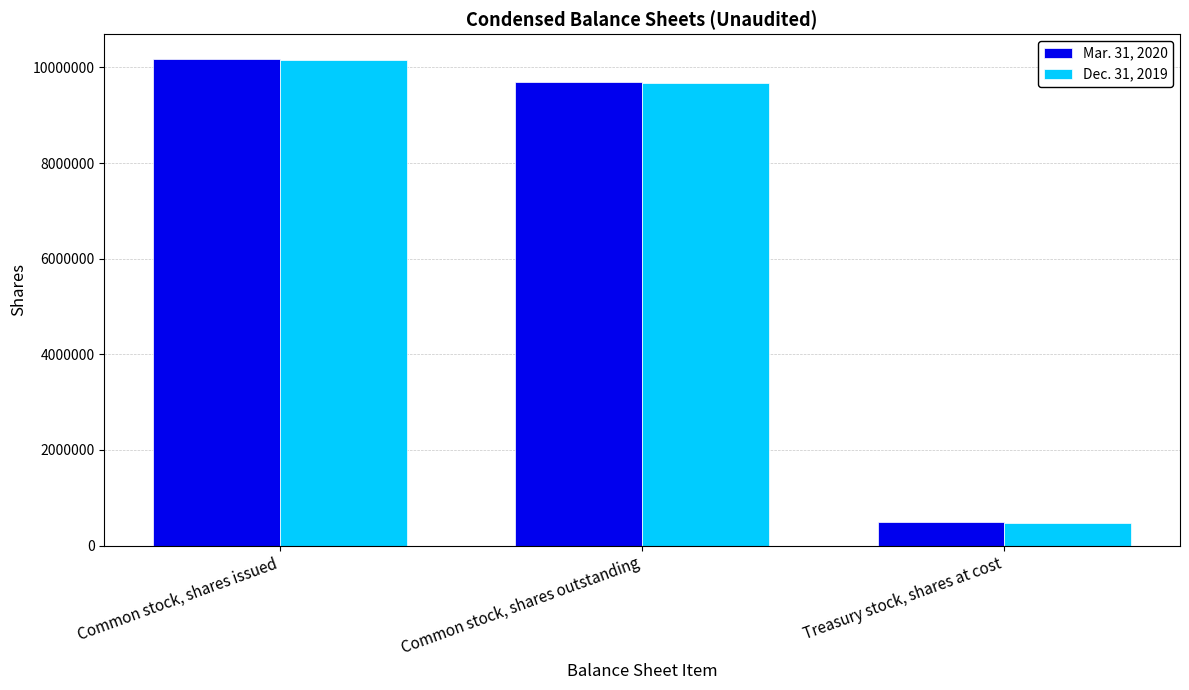

Between Common stock, shares issued and Common stock, shares outstanding, which series saw the biggest shift?

Mar. 31, 2020